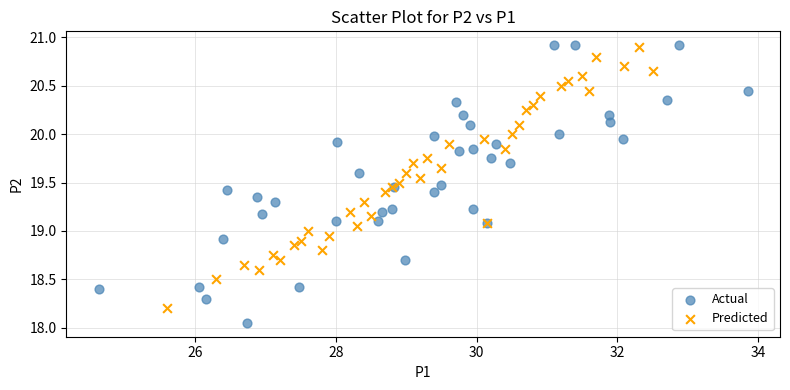

Which series reaches the minimum Y coordinate?

Actual